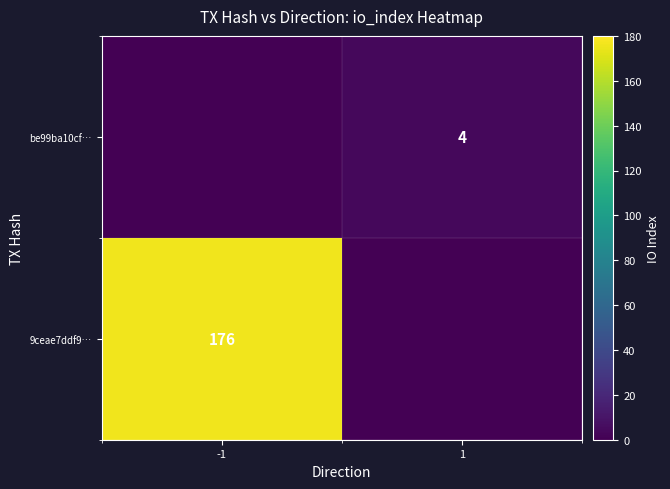

True or false: be99ba10cf… has a value of 4 at 1.

True